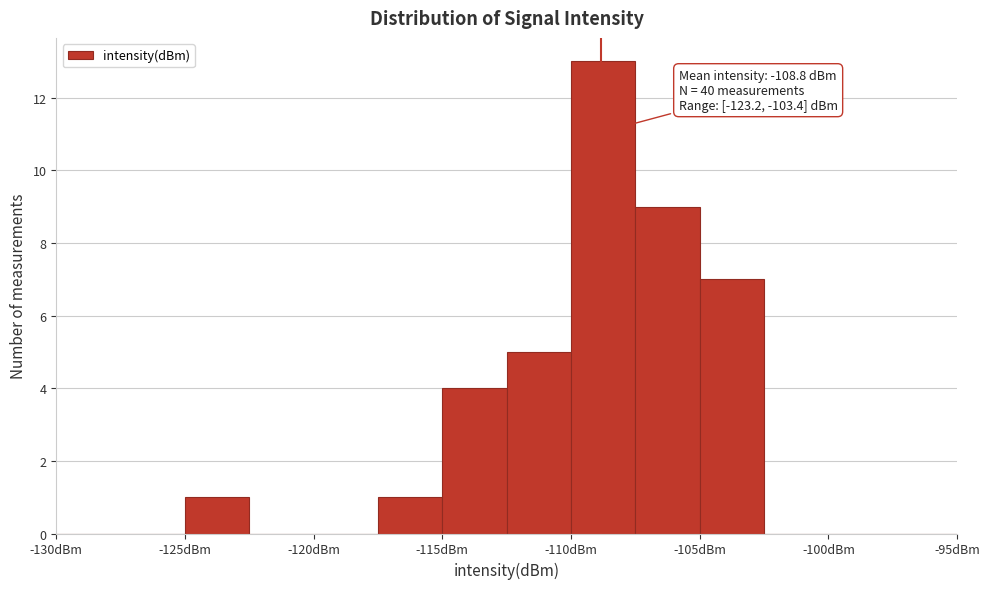

Which range on the x-axis has the tallest bar?

-110.0 to -107.5